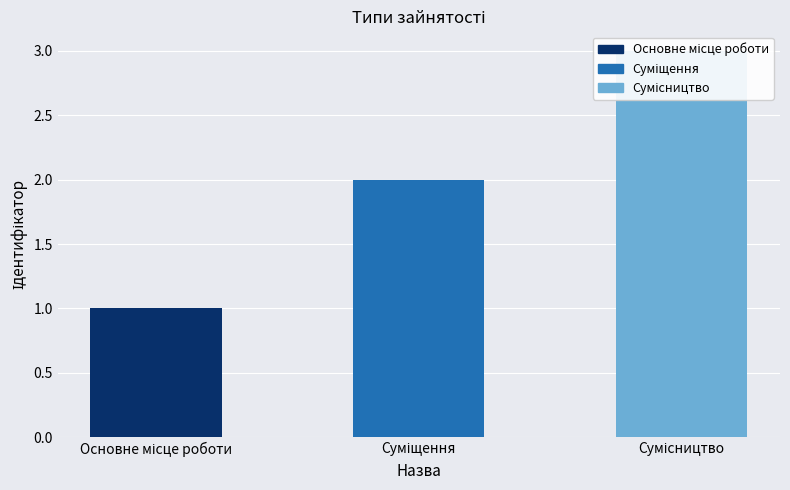

Which label corresponds to the largest value in the chart?

Сумісництво